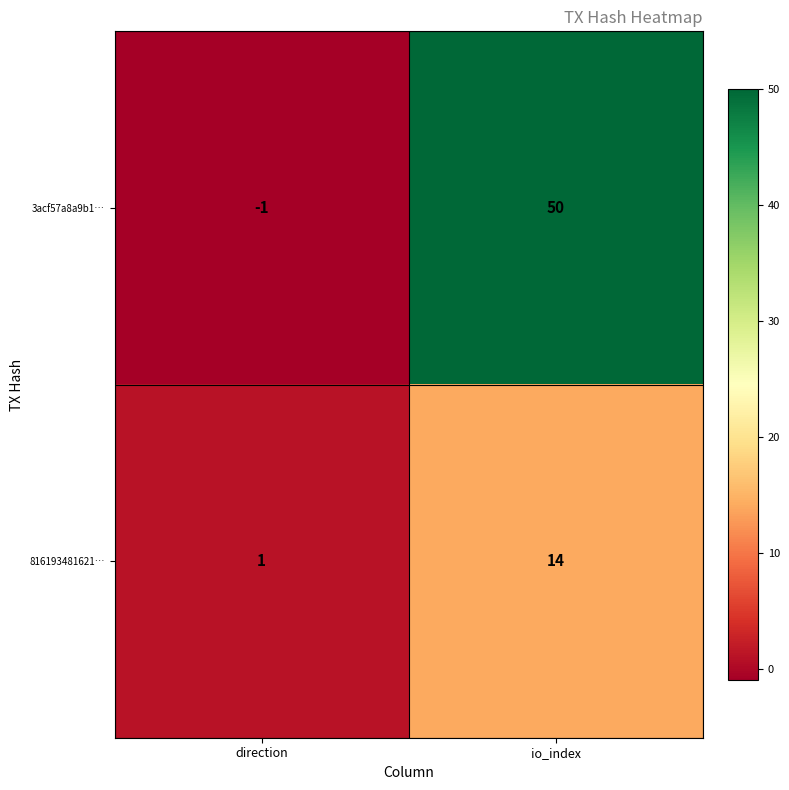

Read the 816193481621… value at io_index, to the nearest 10.

10